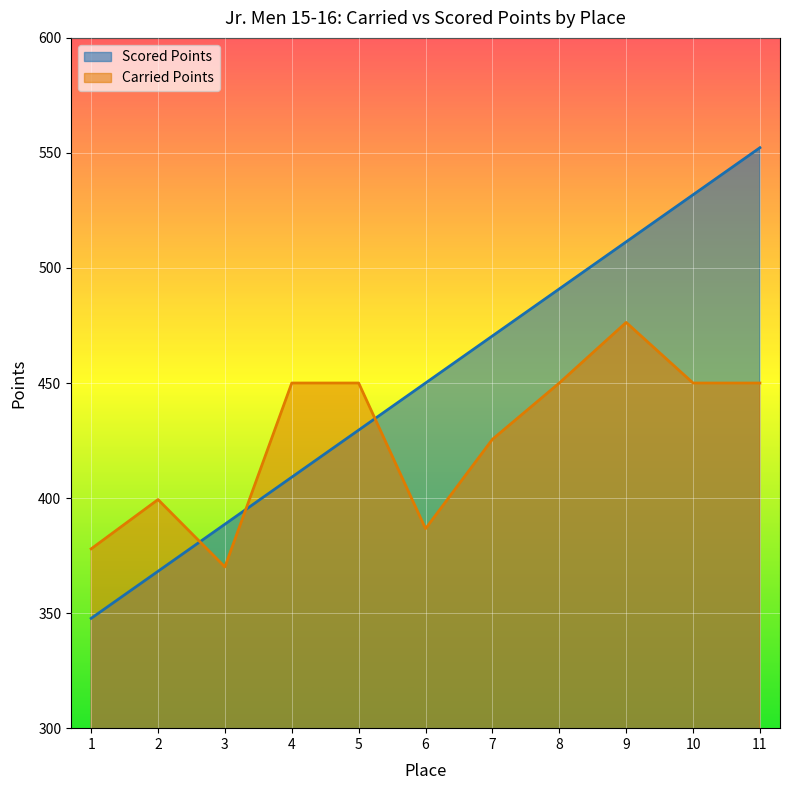

What is the smallest value displayed?

347.7